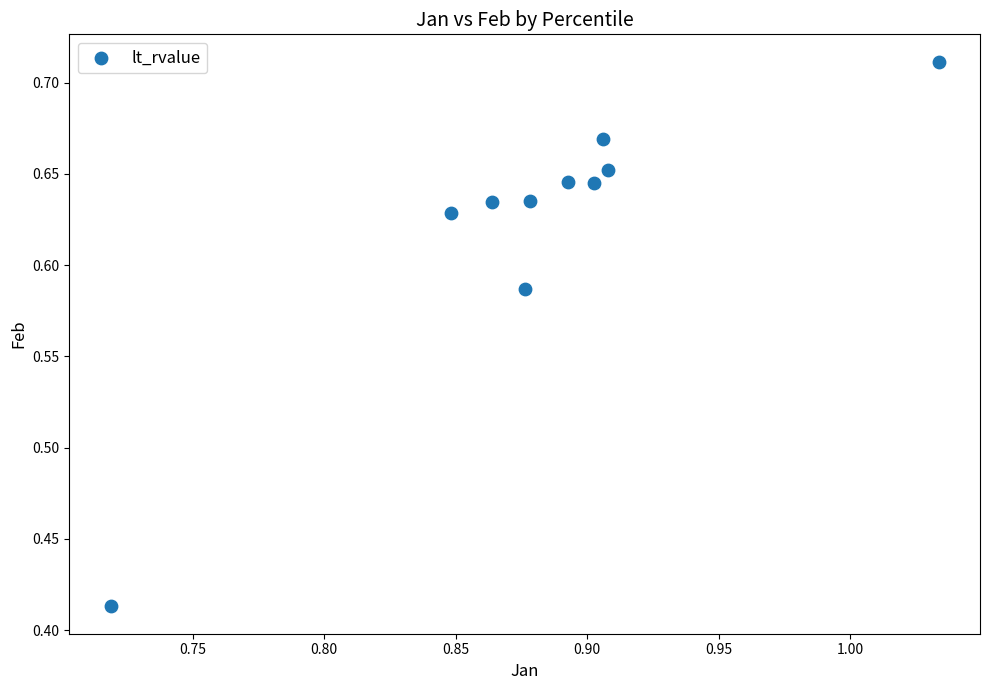

What is the average X value?

0.9